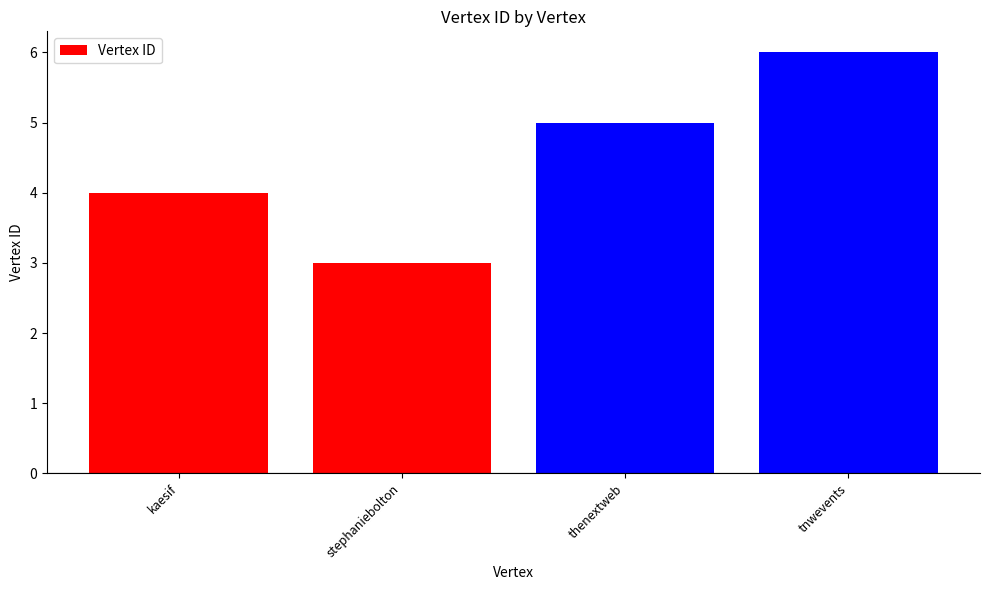

Which category has the highest value across all series?

tnwevents